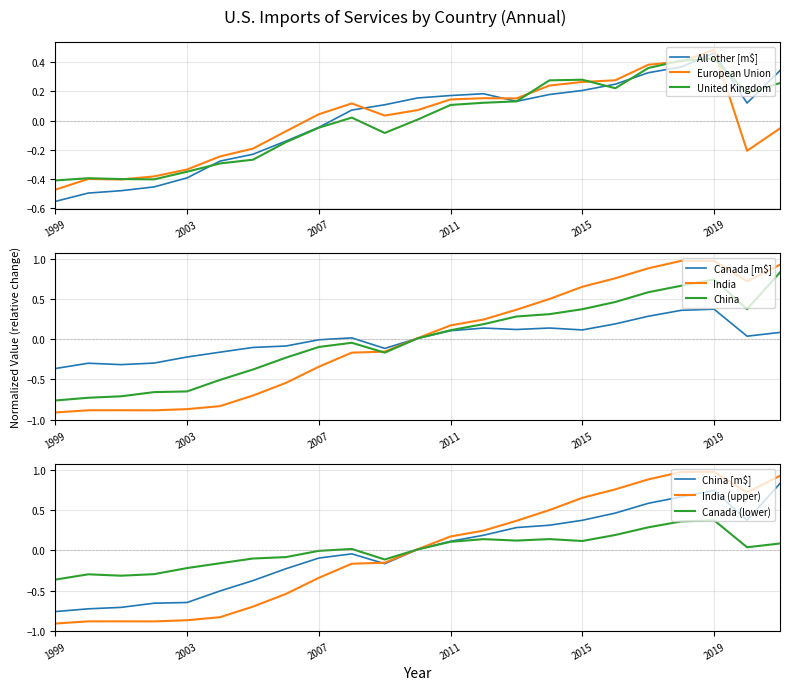

What is the smallest value displayed?

-0.9